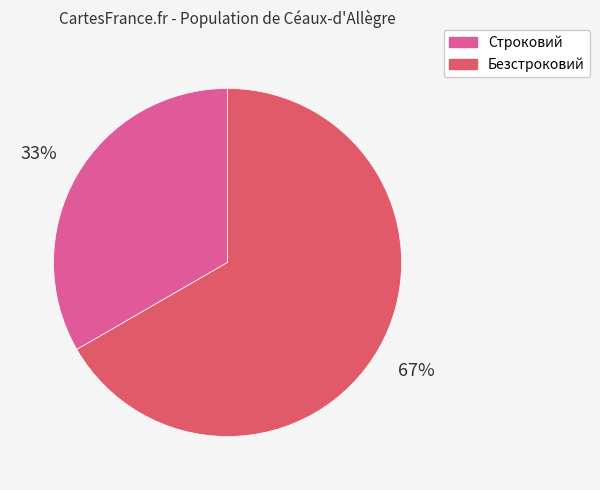

Is it true that Строковий is 33% of the pie?

True